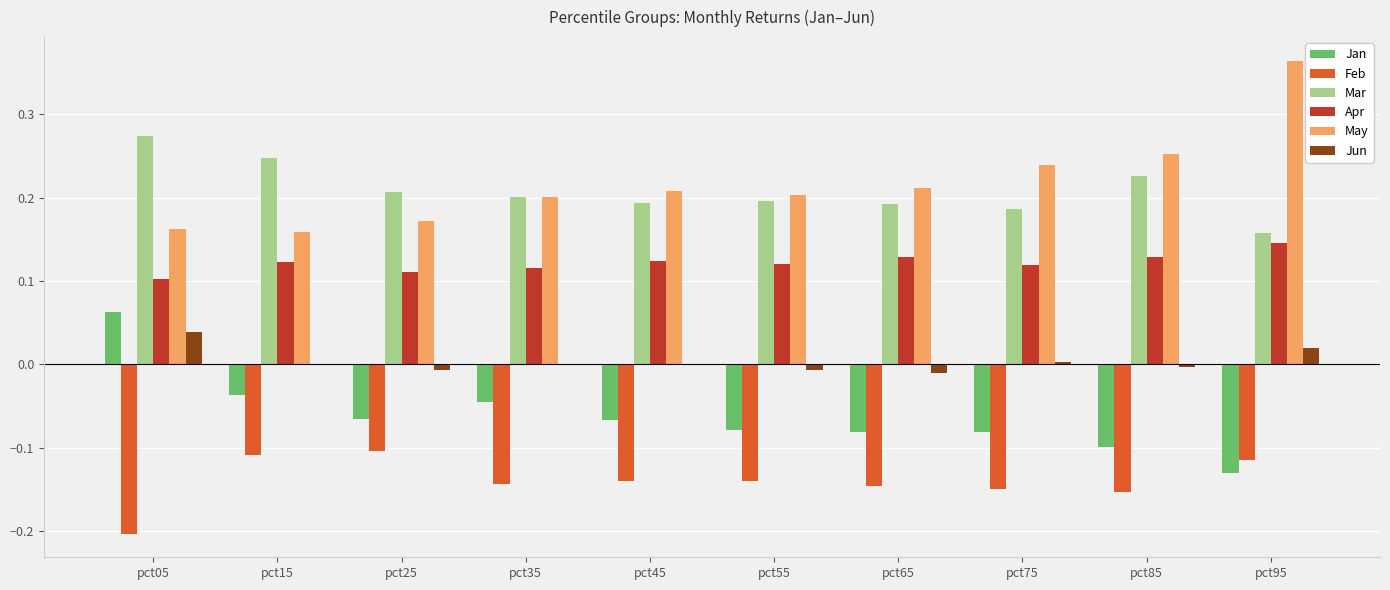

What is the sum of all Apr values?

1.2